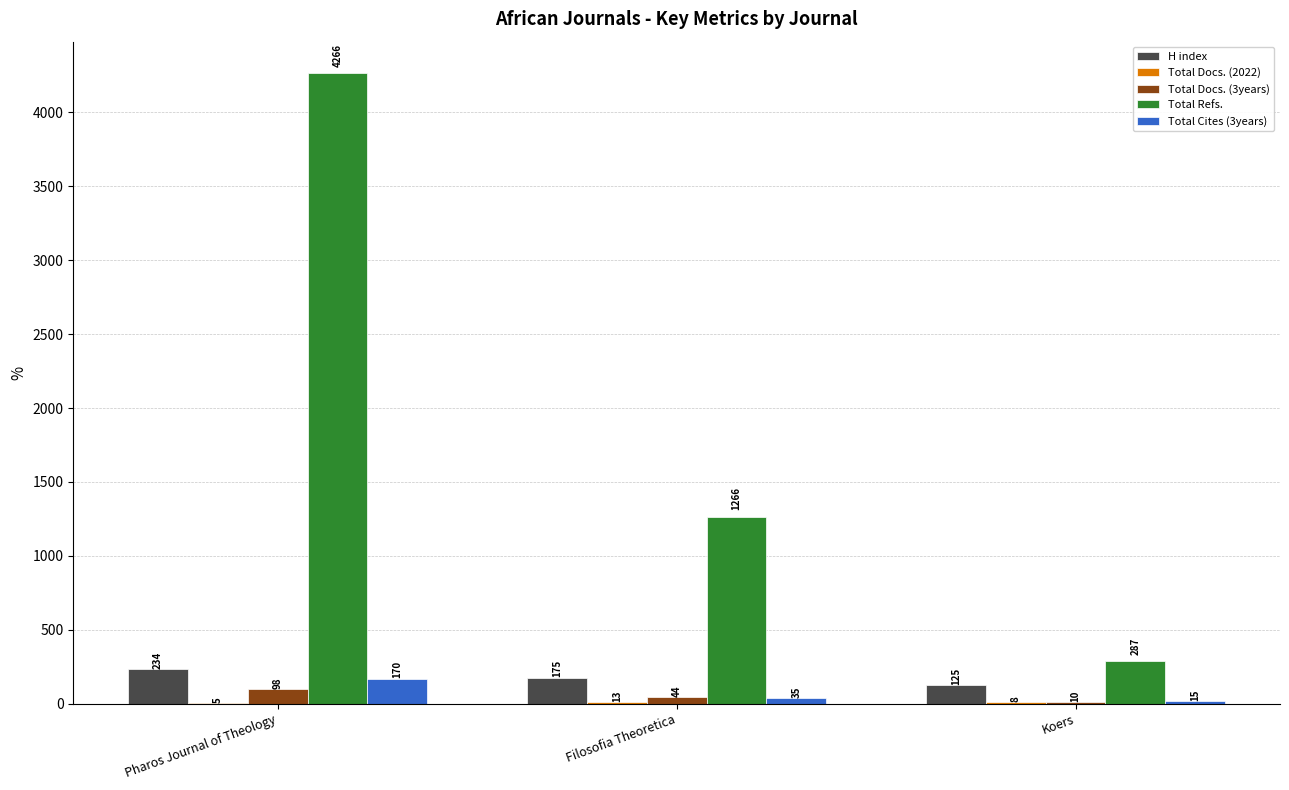

The value of Total Refs. at Pharos Journal of Theology is 4266. True or false?

True